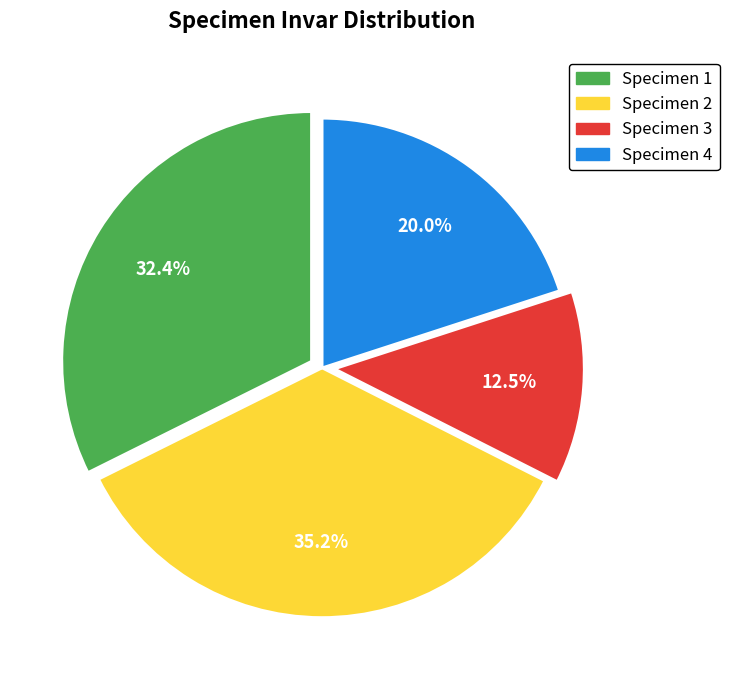

To the nearest percent, what is the difference between the Specimen 1 and Specimen 2 slice percentages?

3%